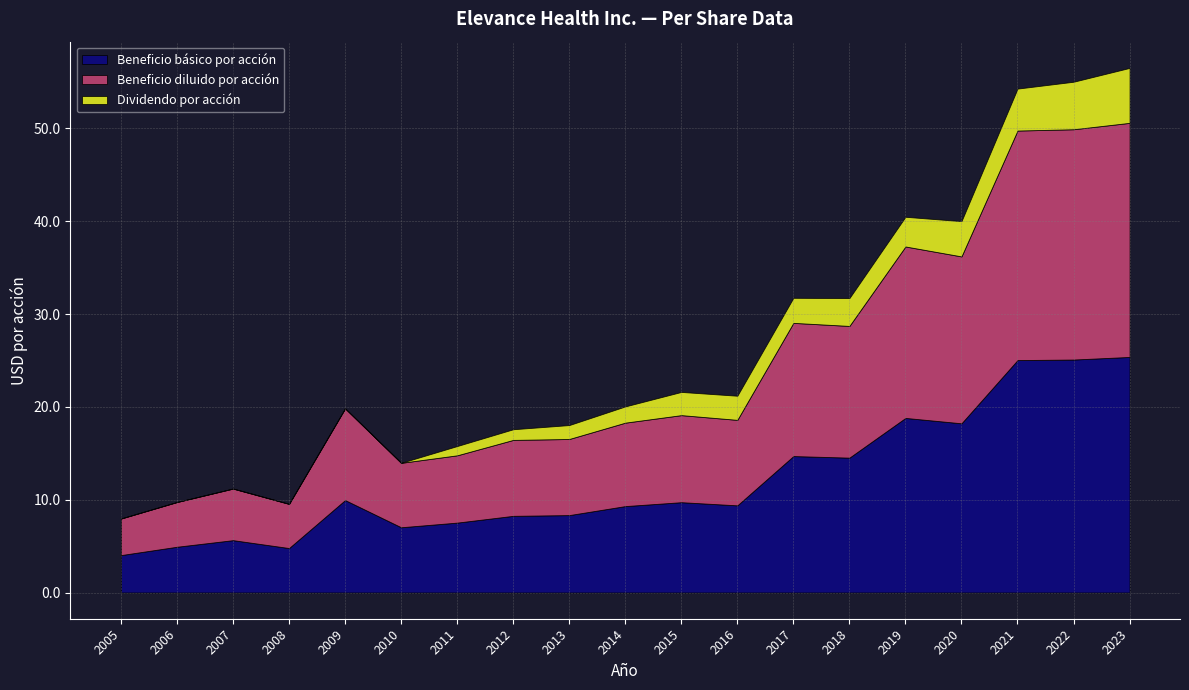

Which series has the largest total across all categories?

Beneficio básico por acción